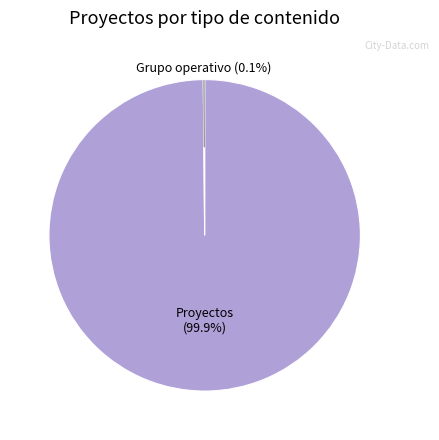

Is there a majority slice in this chart?

Yes